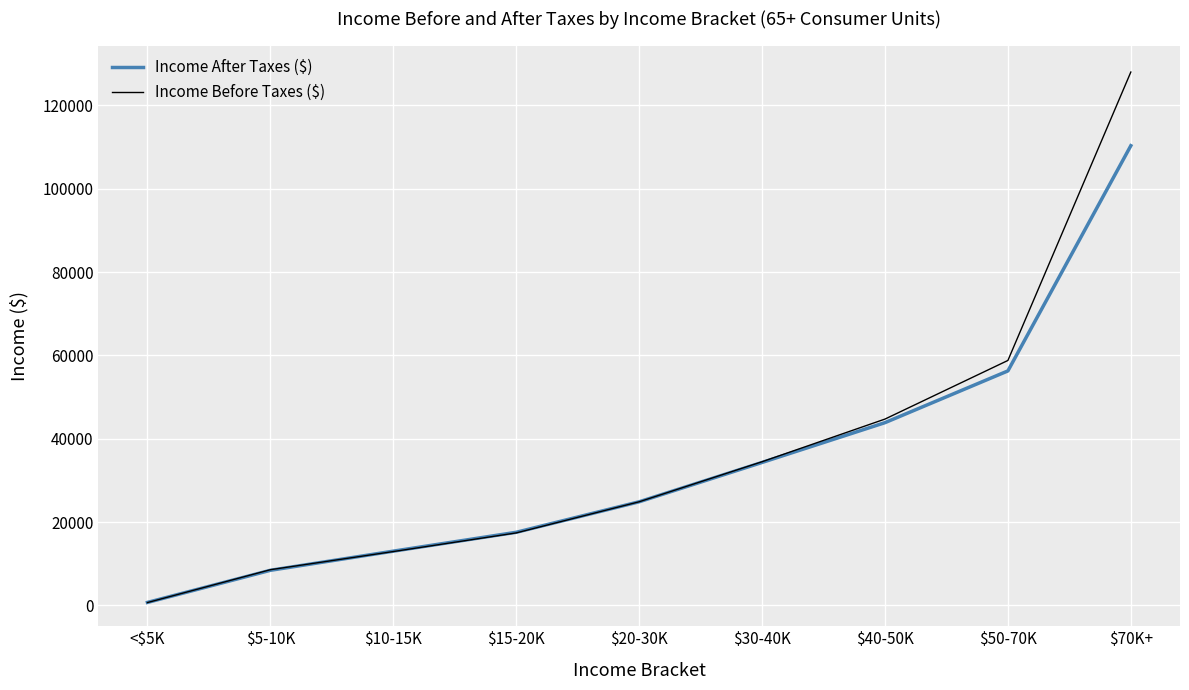

True or false: Income Before Taxes ($) has a value of 128001 at $70K+.

True